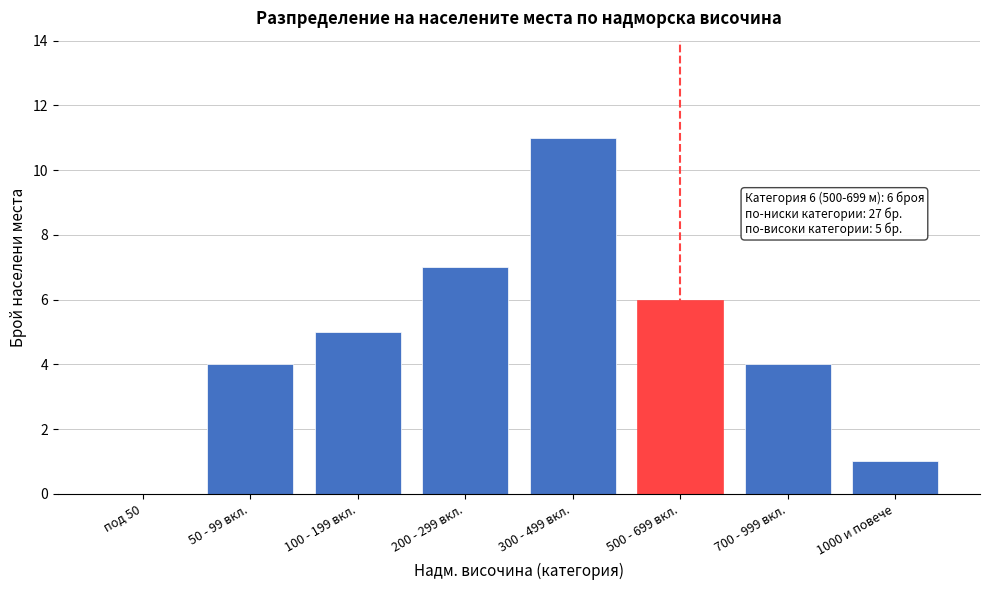

Reading left to right, list all the values displayed in this chart.

под 50=0	50 - 99 вкл.=4	100 - 199 вкл.=5	200 - 299 вкл.=7	300 - 499 вкл.=11	500 - 699 вкл.=6	700 - 999 вкл.=4	1000 и повече=1